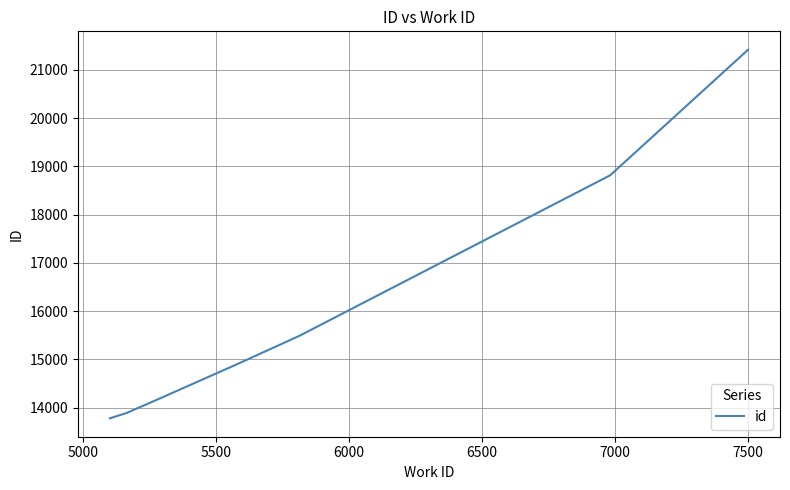

Does the chart display data point markers on the line(s)?

No